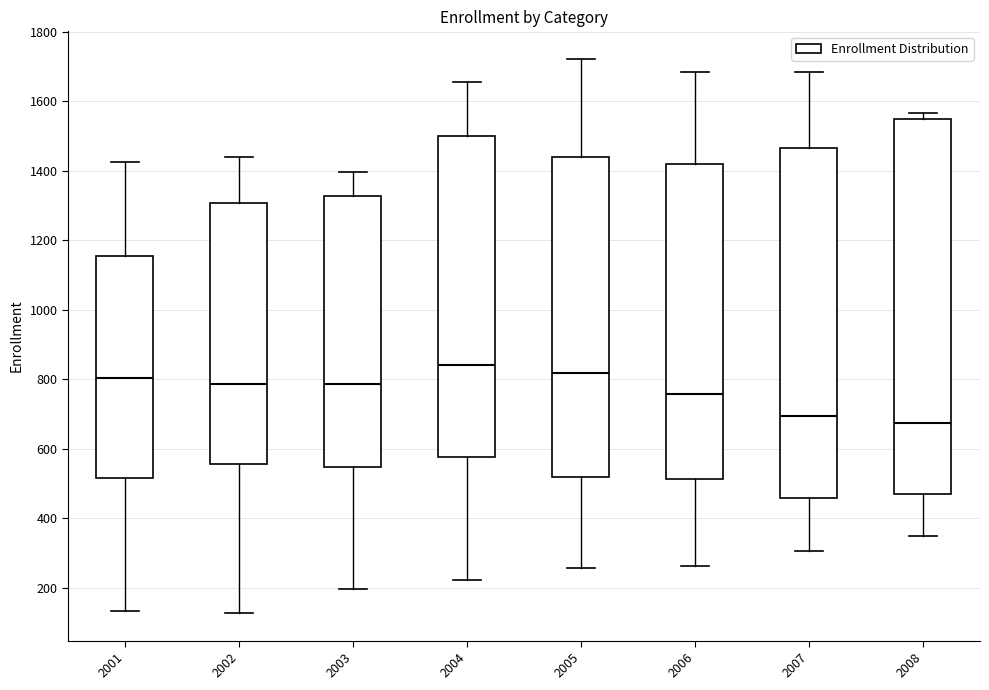

Where does the lower whisker of the box at x = 2004 end on the y-axis? The values are not printed on the chart, so give them approximately, as read against the axis.

220